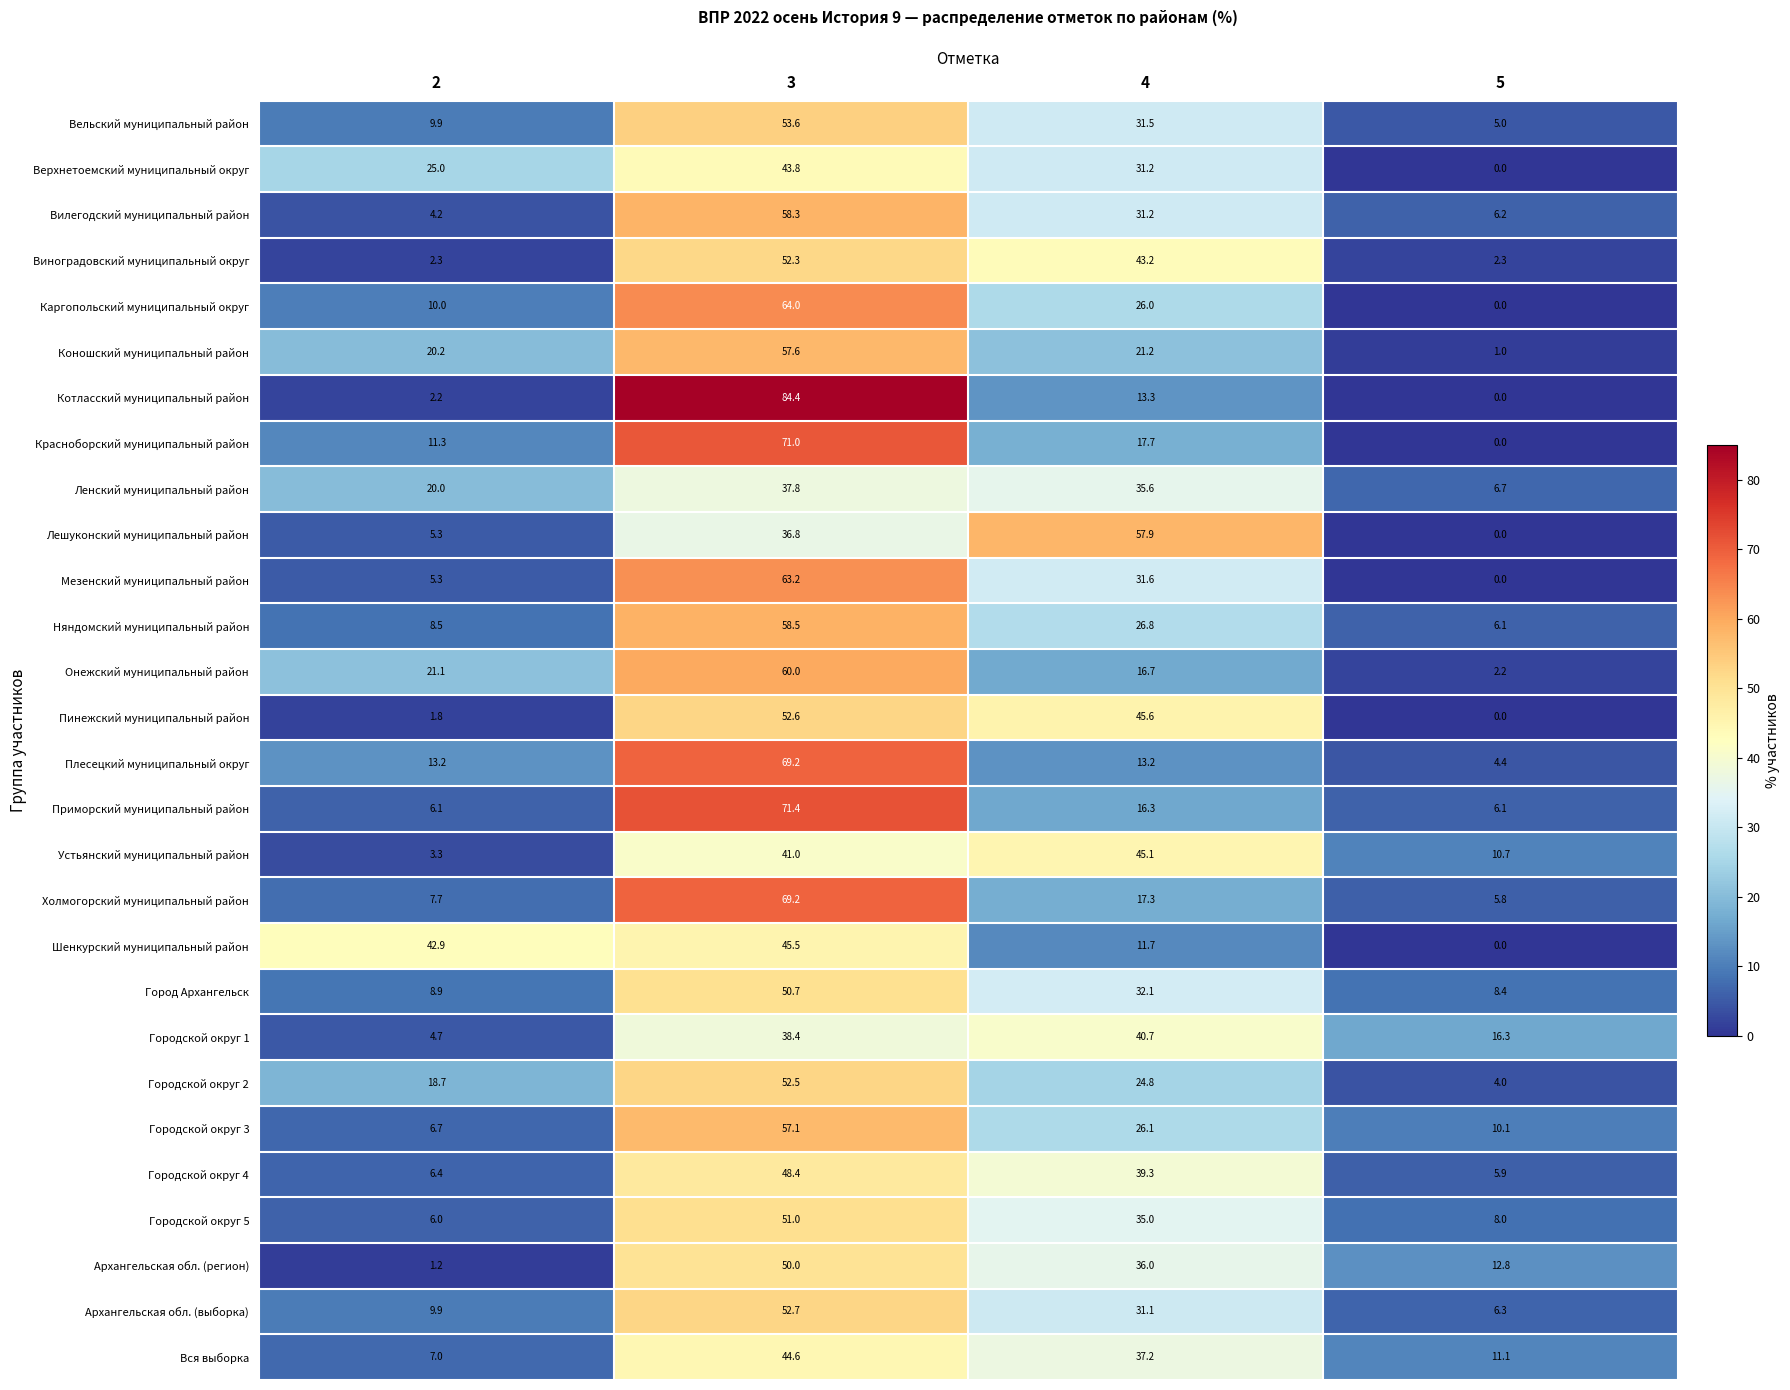

What is the difference between the maximum and minimum values in the Каргопольский муниципальный округ series?

64.0